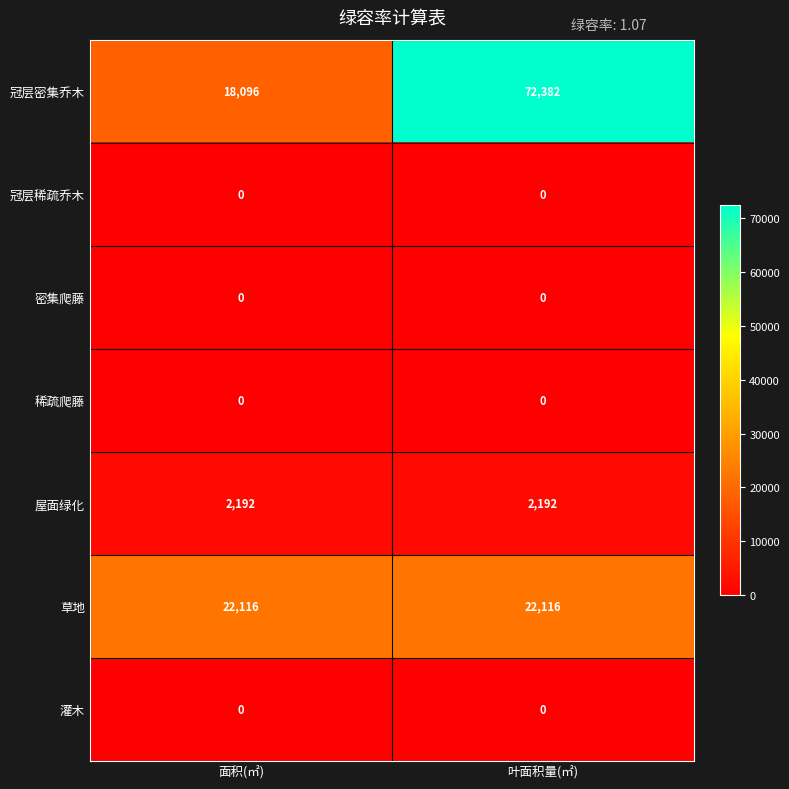

The value of 屋面绿化 at 叶面积量(㎡) is 2192. True or false?

True